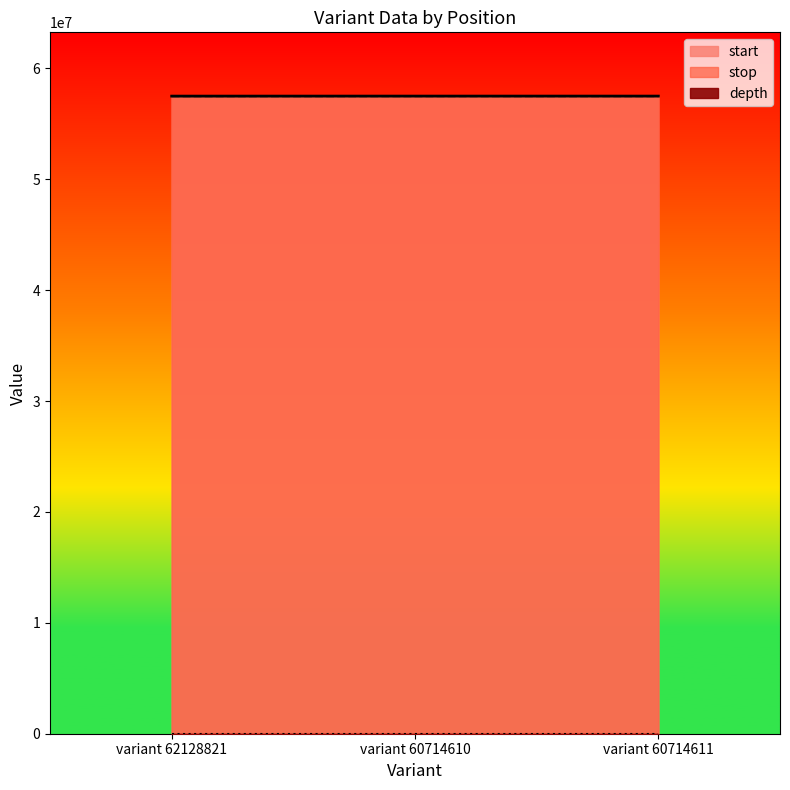

What is the minimum value for depth?

4